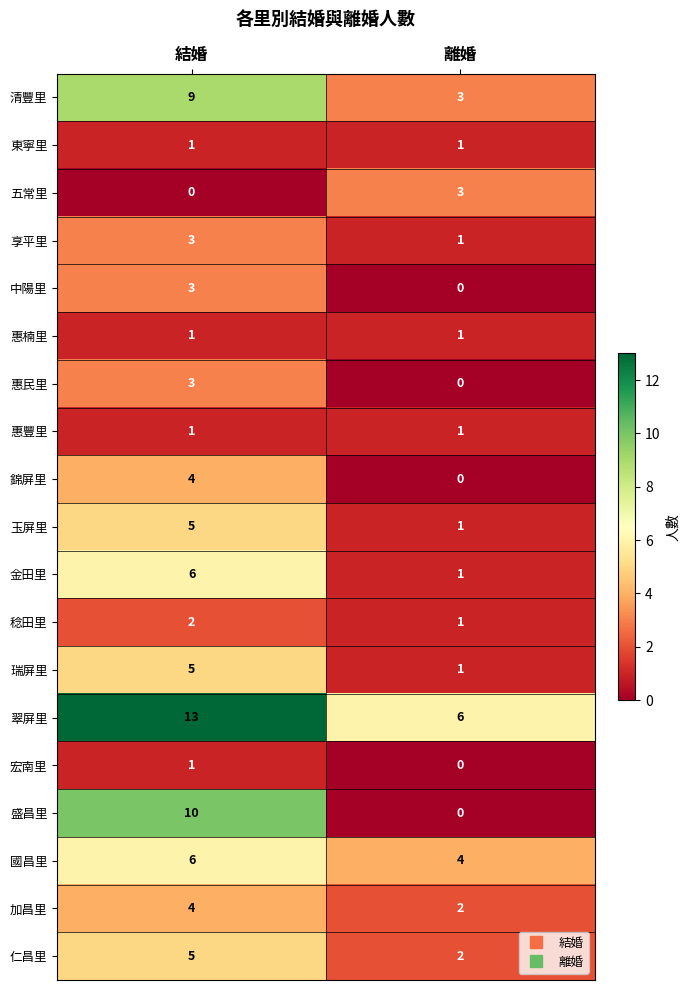

What is the total value across all series at 離婚?

28